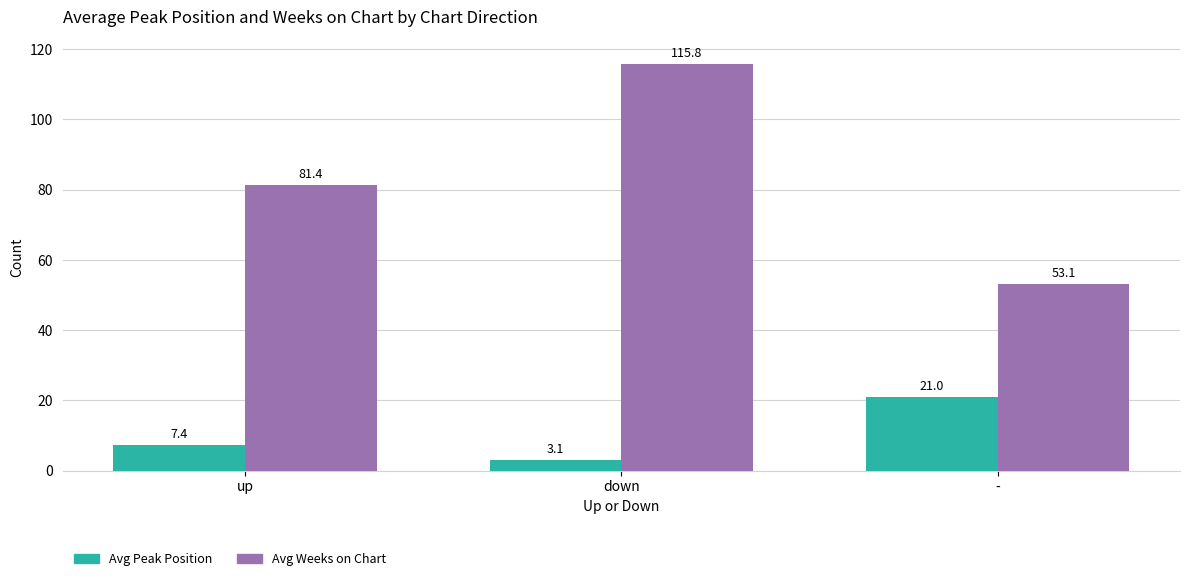

Rank the series at up from lowest to highest value.

Avg Peak Position, Avg Weeks on Chart